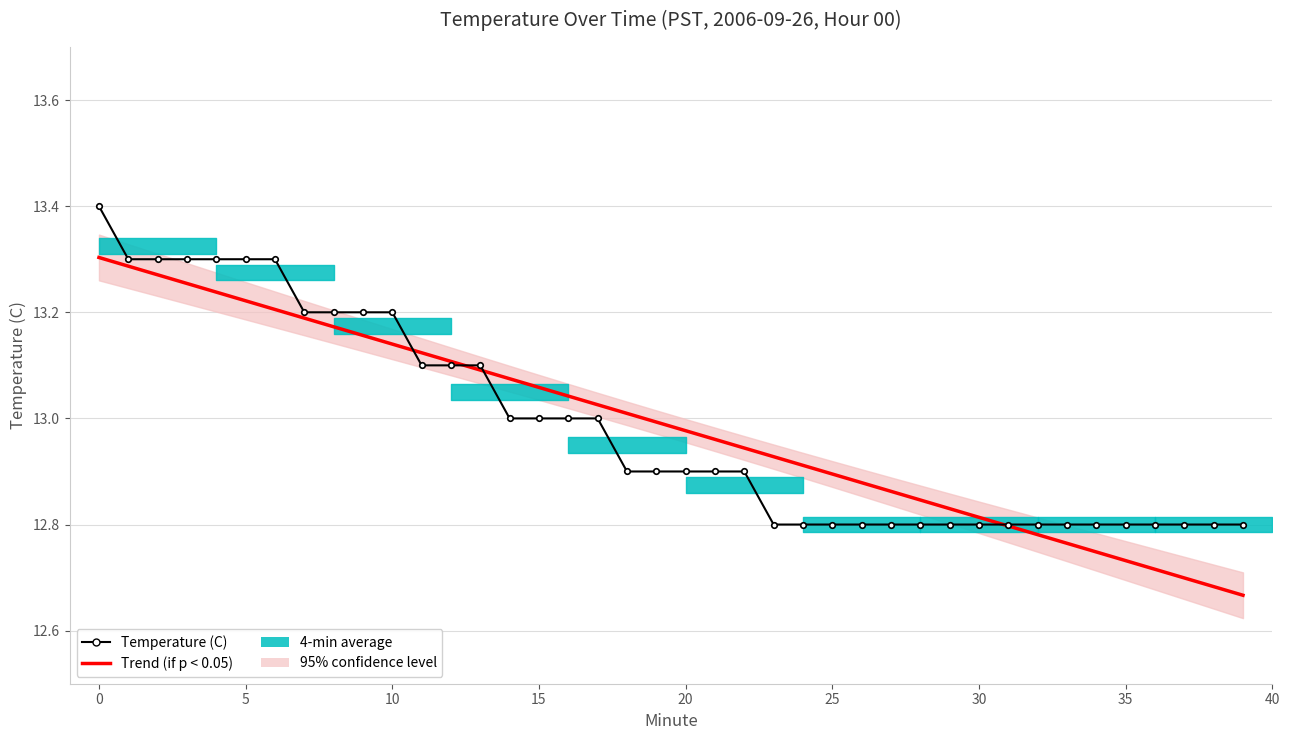

What is the label of the 4th point from the right?

36